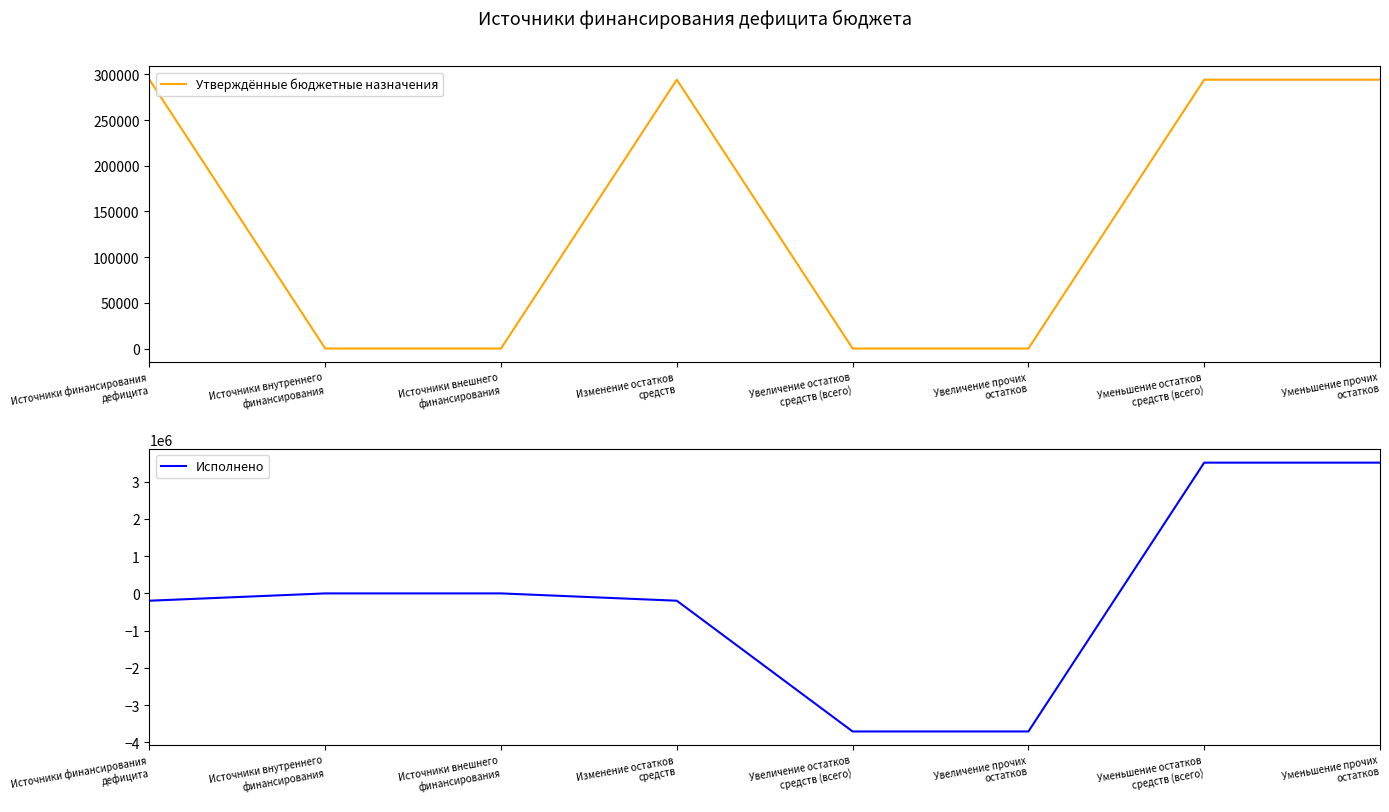

Where does the Исполнено series first go above 0?

Уменьшение остатков
средств (всего)